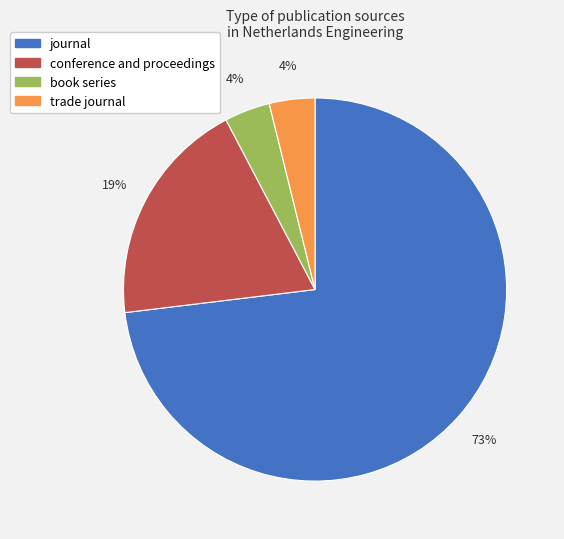

To the nearest percent, what is the difference between the largest and smallest slice percentages?

69%